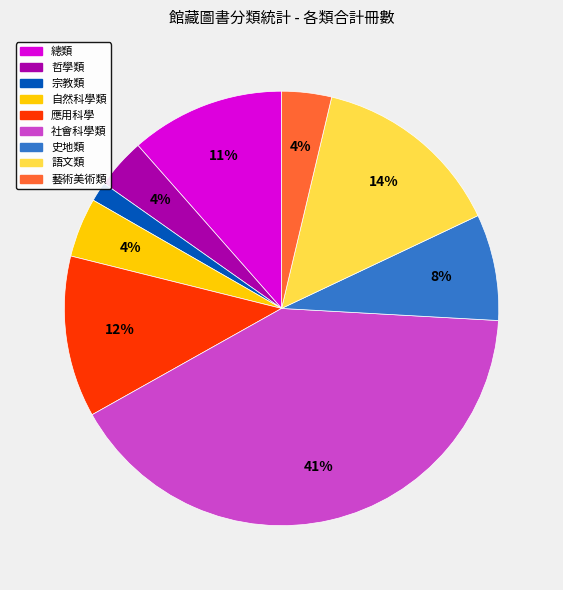

Does 自然科學類 represent more than half of the total?

No